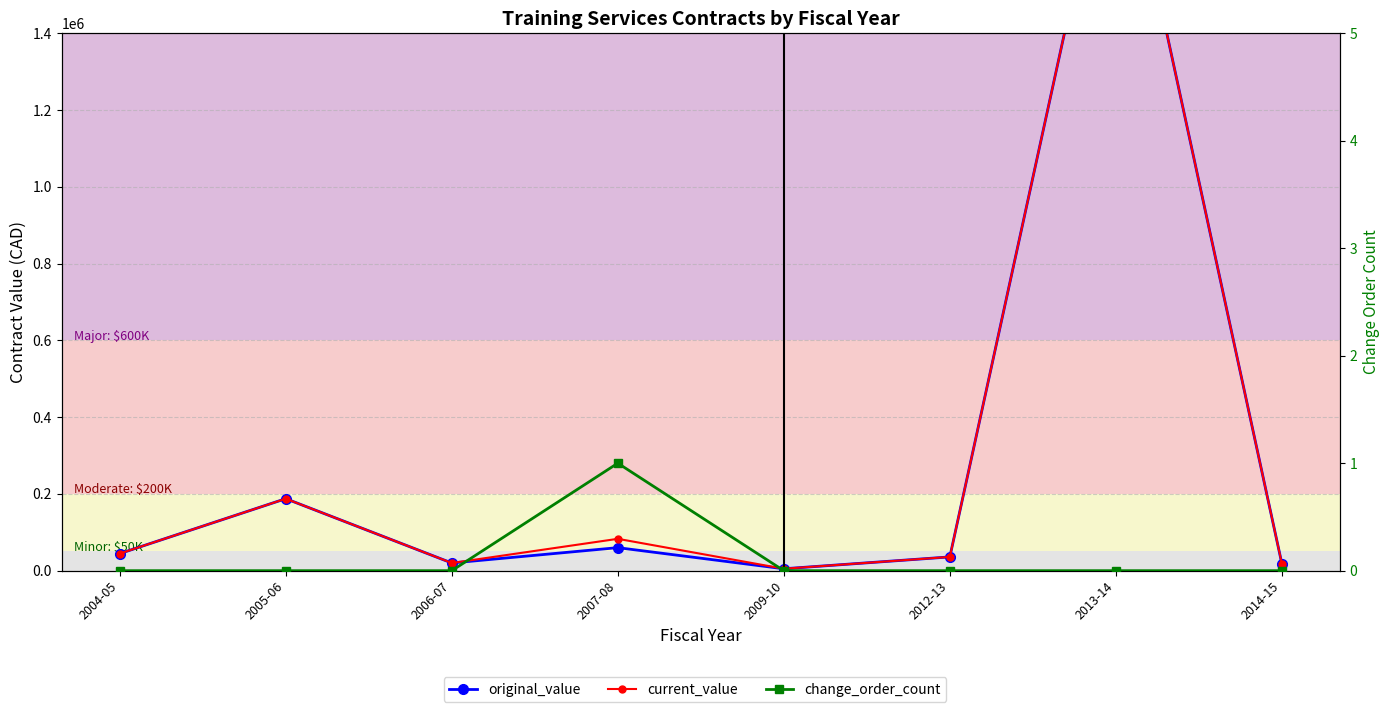

Which category has the lowest value across all series?

2004-05